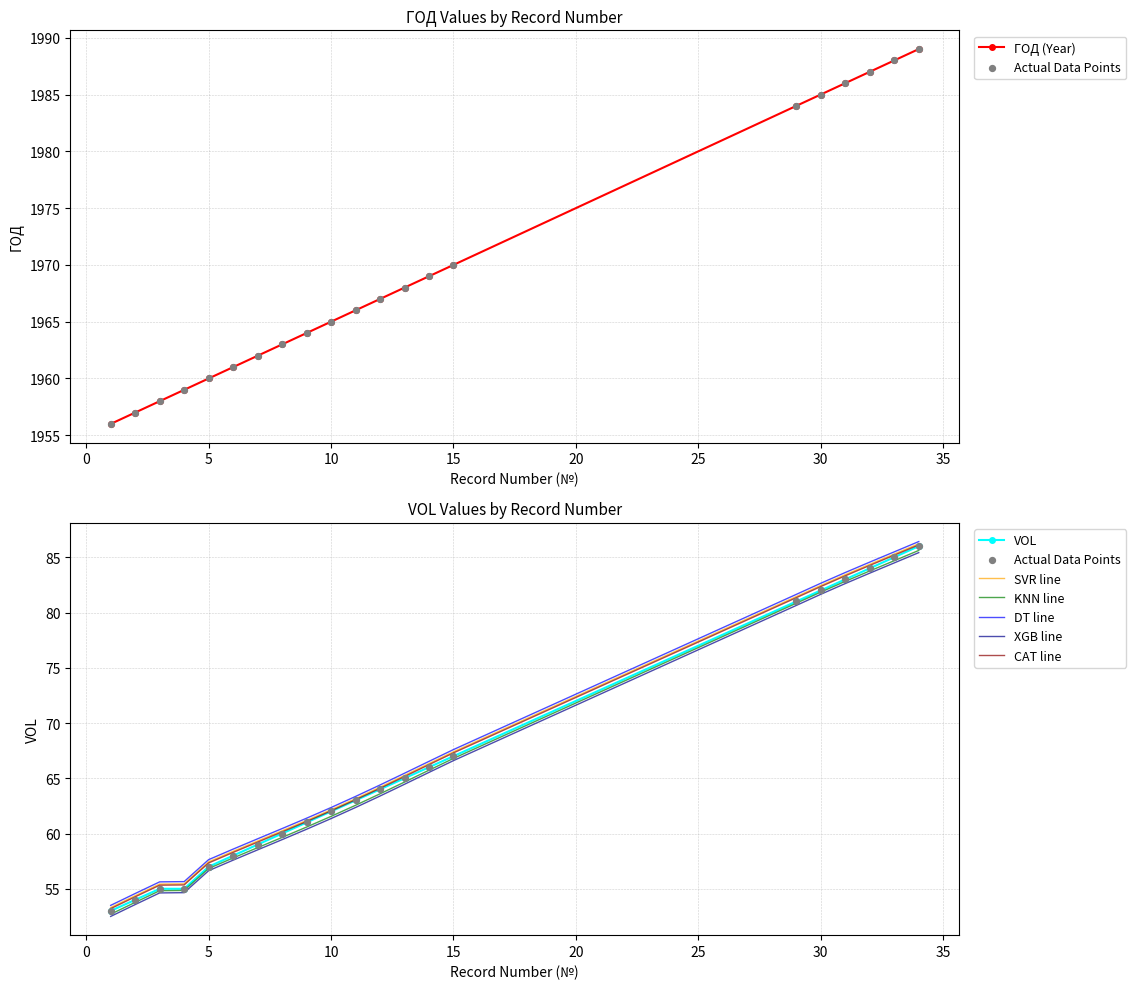

At which category is the sum across all series the highest?

34